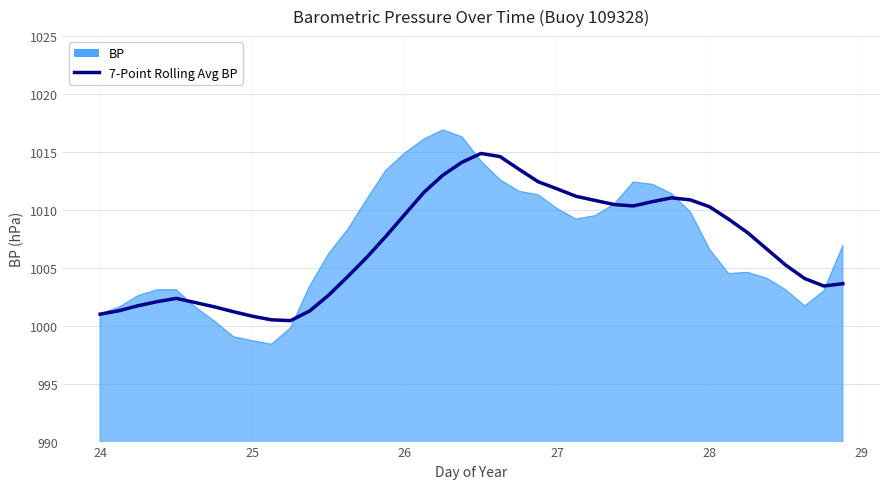

Which series has the widest spread of values?

BP